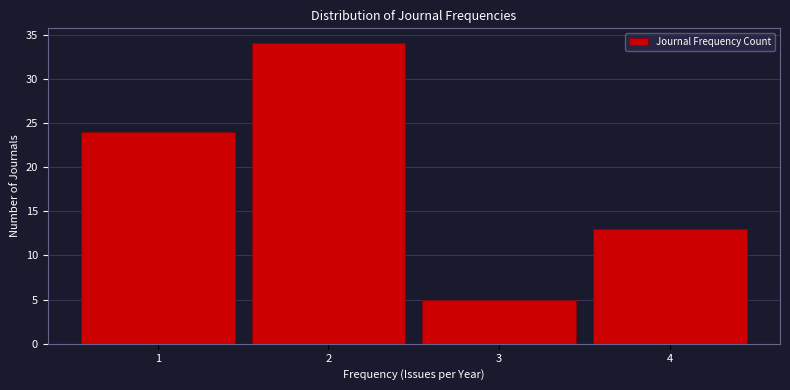

Over which range of the x-axis is the bar tallest?

1.5 to 2.5